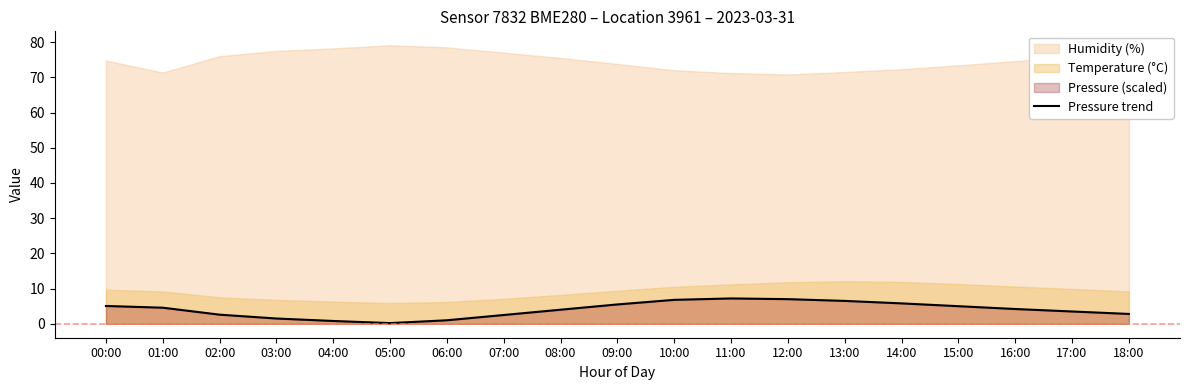

What is the highest value of the Pressure trend series?

7.2